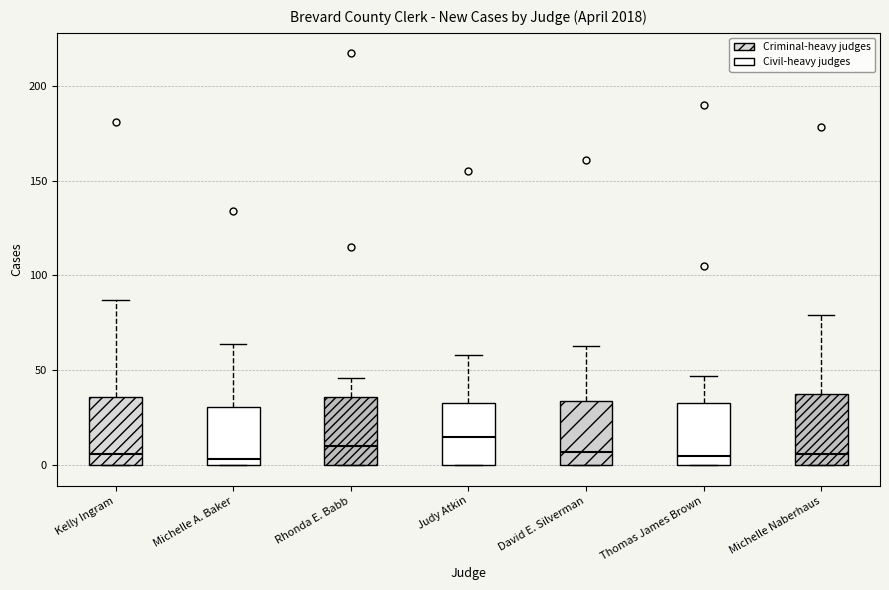

Reading left to right, transcribe this box plot: for each box, give where its median line is, the range the box spans, and where its two whiskers end, as read against the y-axis. The values are not printed on the chart, so give them approximately, as read against the axis.

Kelly Ingram: median 5, box 0 to 35, whiskers 0 to 85
Michelle A. Baker: median 5, box 0 to 30, whiskers 0 to 65
Rhonda E. Babb: median 10, box 0 to 35, whiskers 0 to 45
Judy Atkin: median 15, box 0 to 35, whiskers 0 to 60
David E. Silverman: median 5, box 0 to 35, whiskers 0 to 65
Thomas James Brown: median 5, box 0 to 35, whiskers 0 to 45
Michelle Naberhaus: median 5, box 0 to 40, whiskers 0 to 80